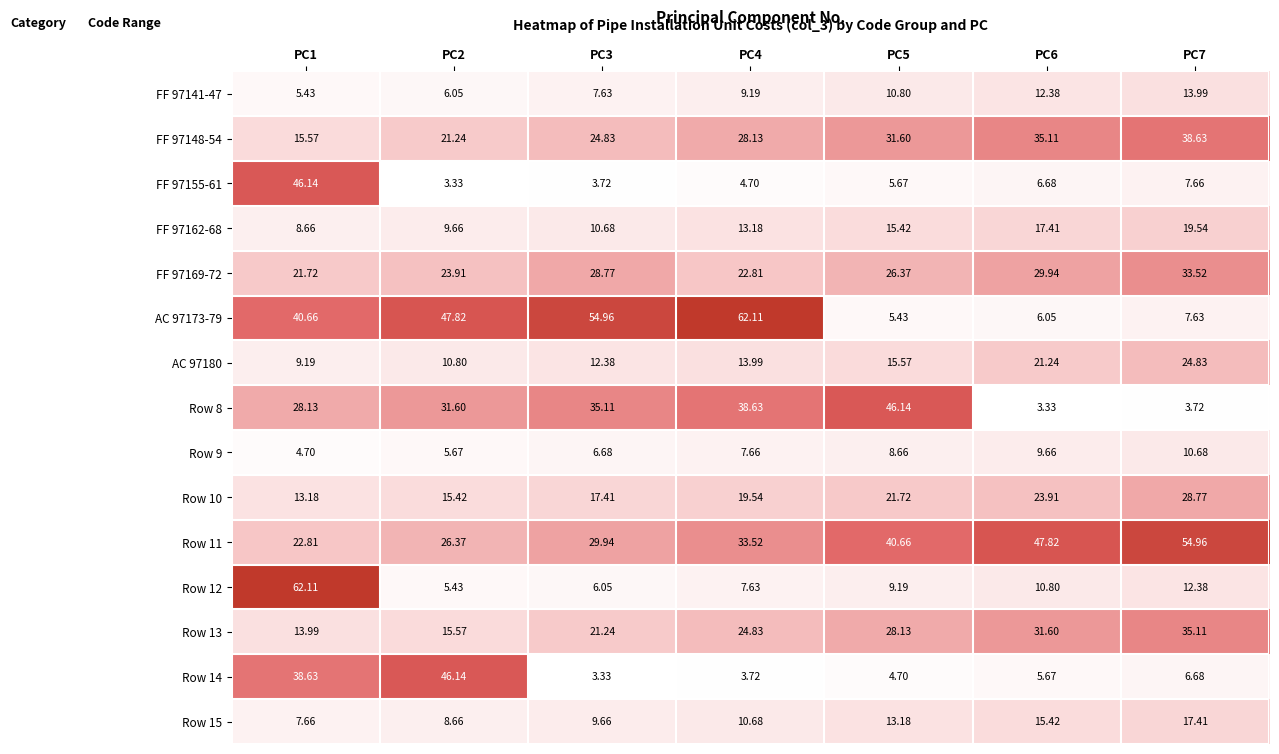

Is the value of AC 97173-79 at PC7 greater than the value of Row 10 at PC4?

No